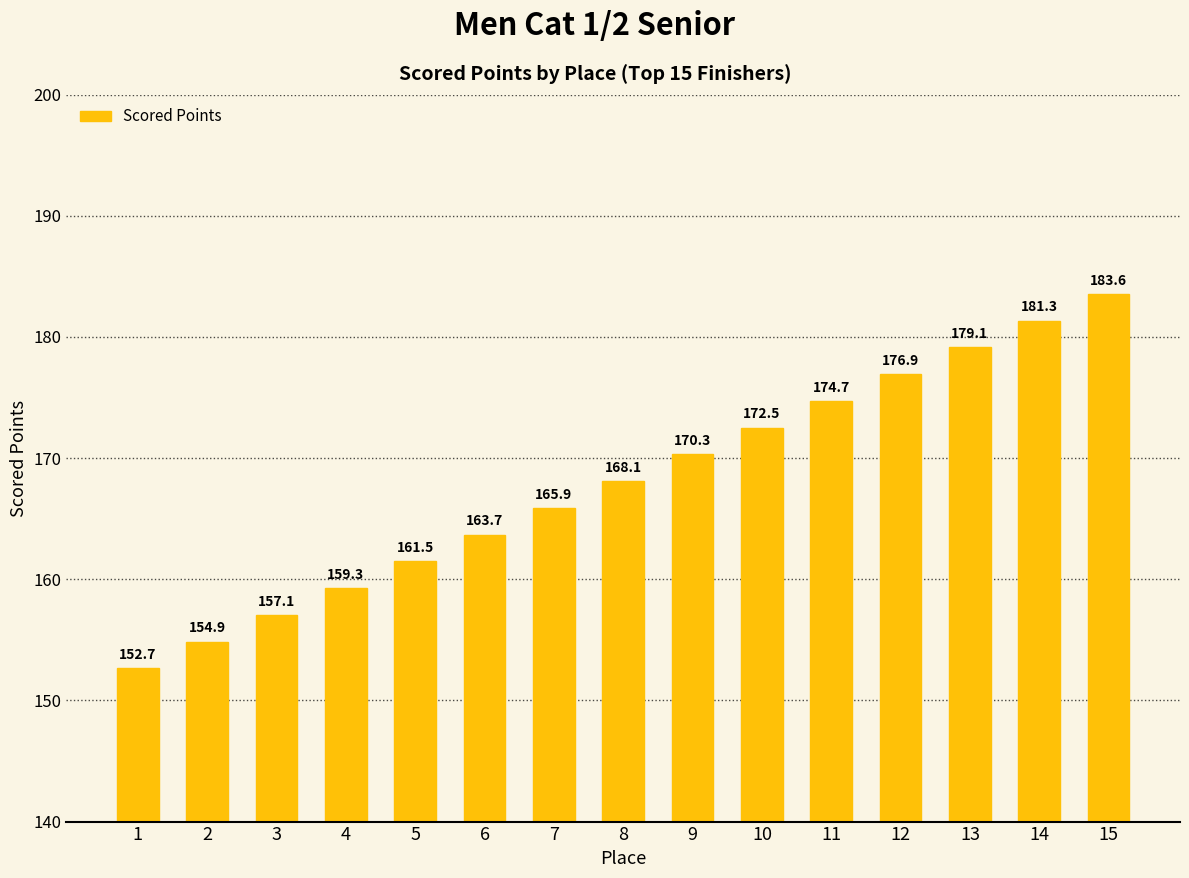

What is the change in value from 2 to 5?

+6.6